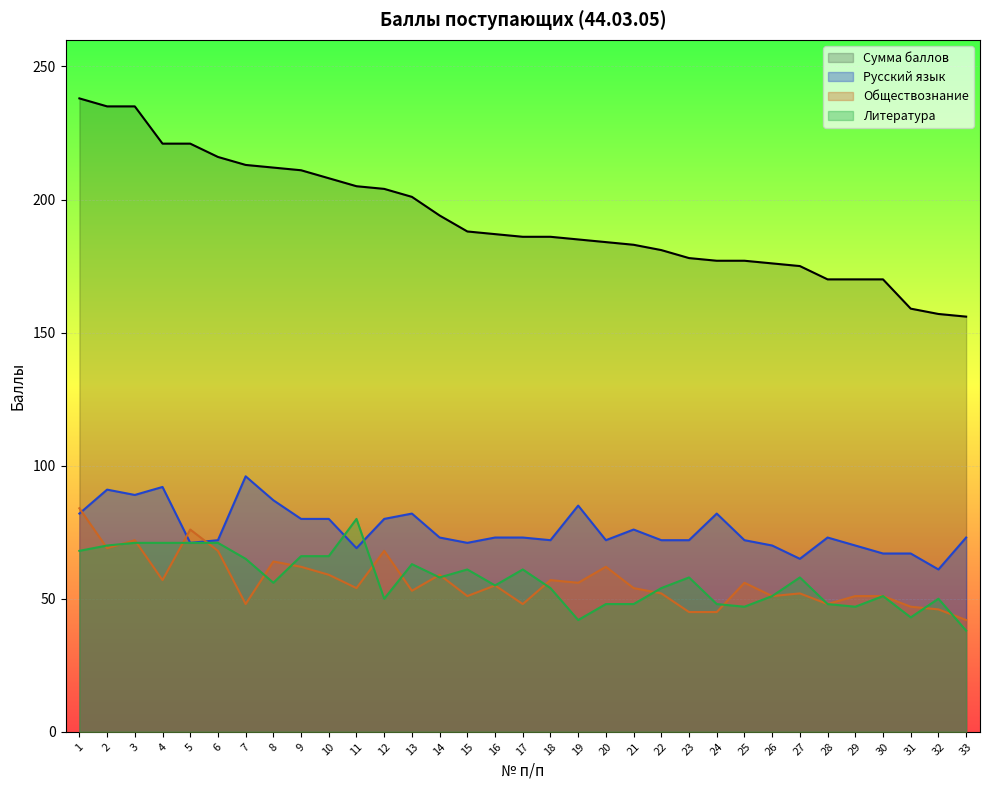

How many interior local peaks does the Литература series have?

8